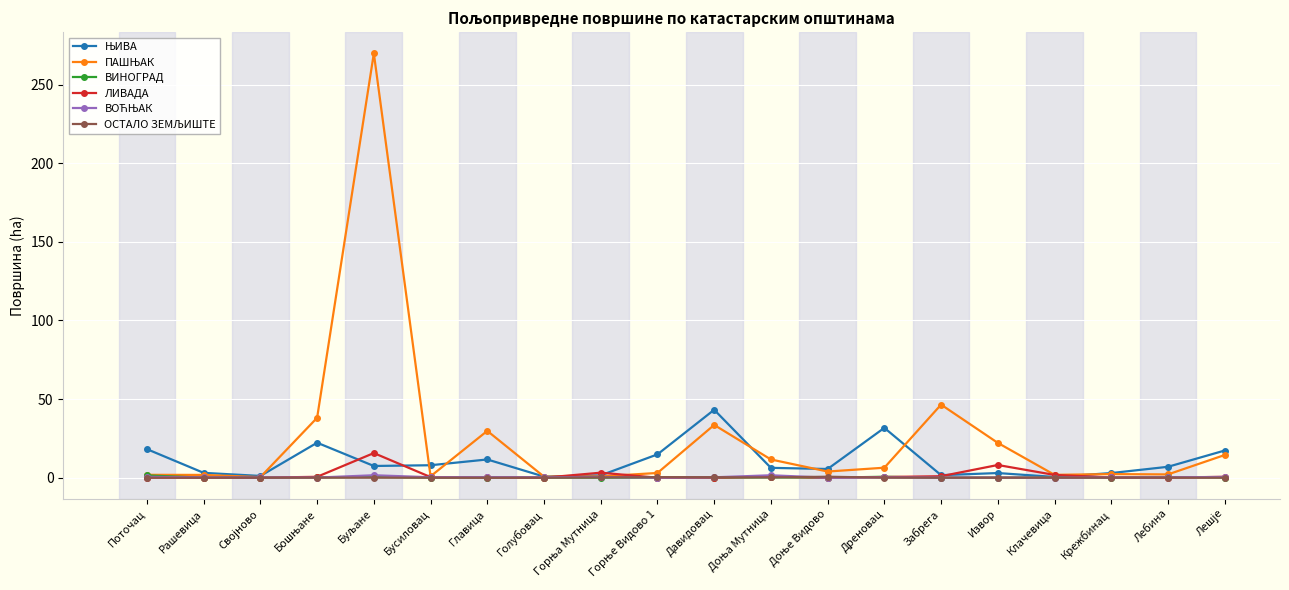

At how many categories does at least one series exceed 93?

1